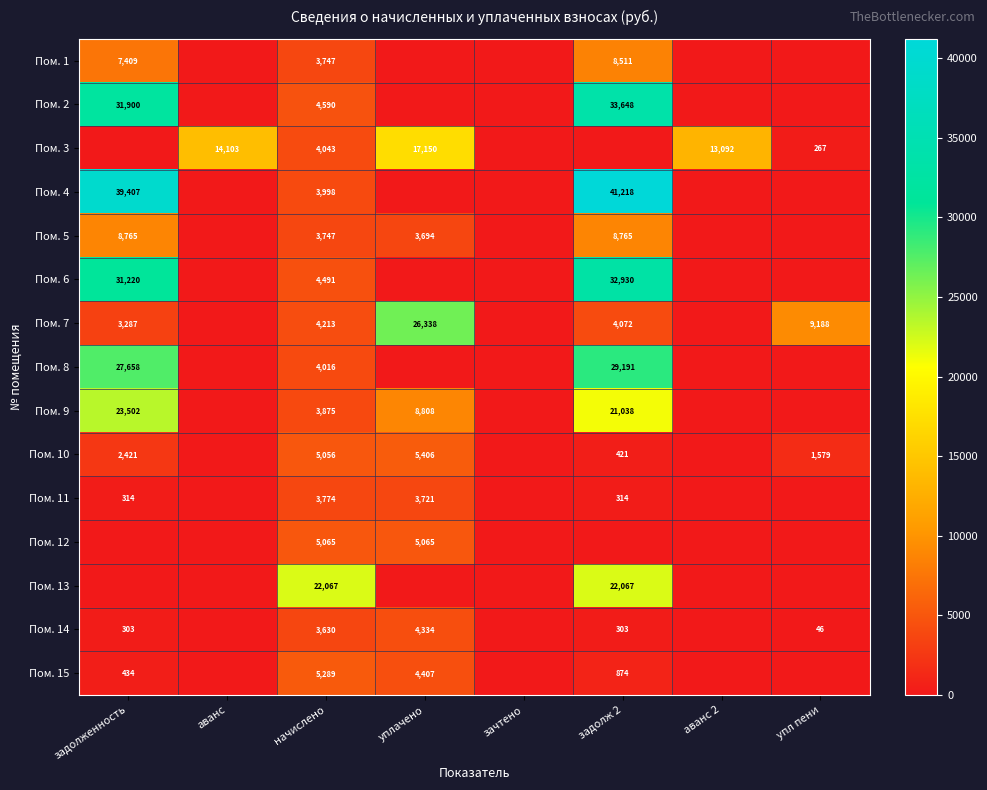

At which category is the sum across all series the highest?

задолж 2